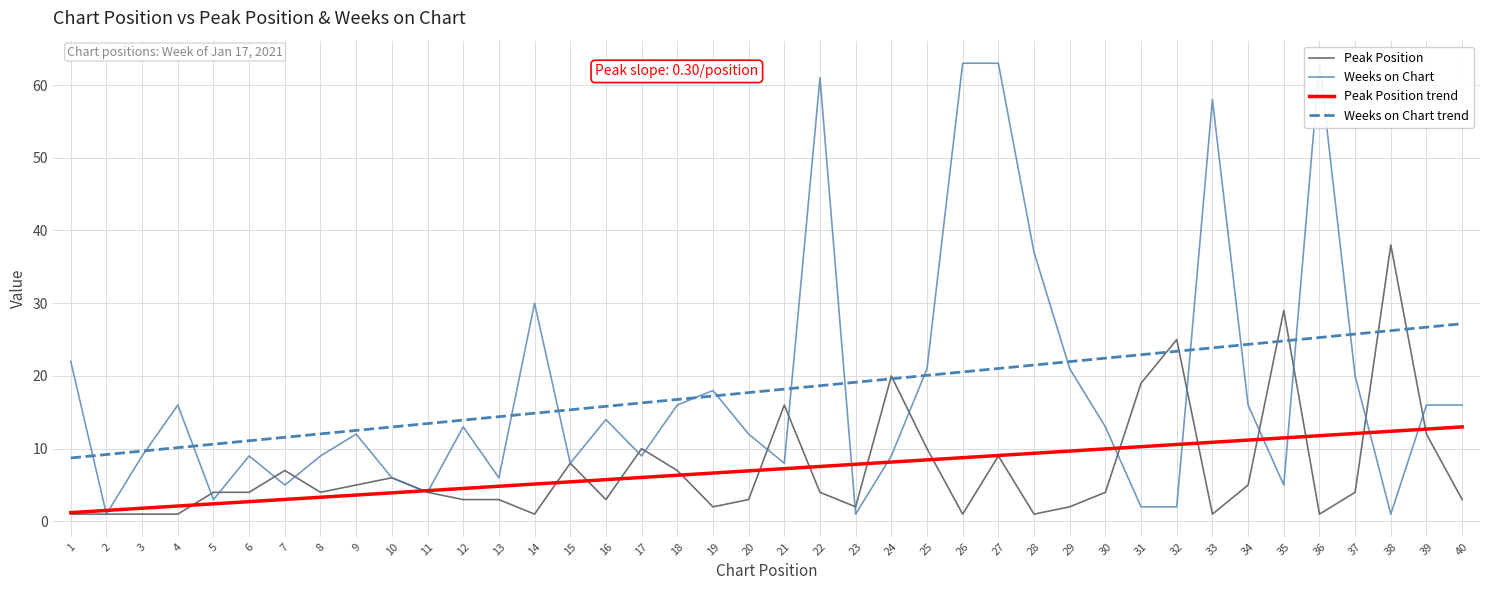

What are all the series names shown in the legend?

Peak Position, Weeks on Chart, Peak Position trend, Weeks on Chart trend